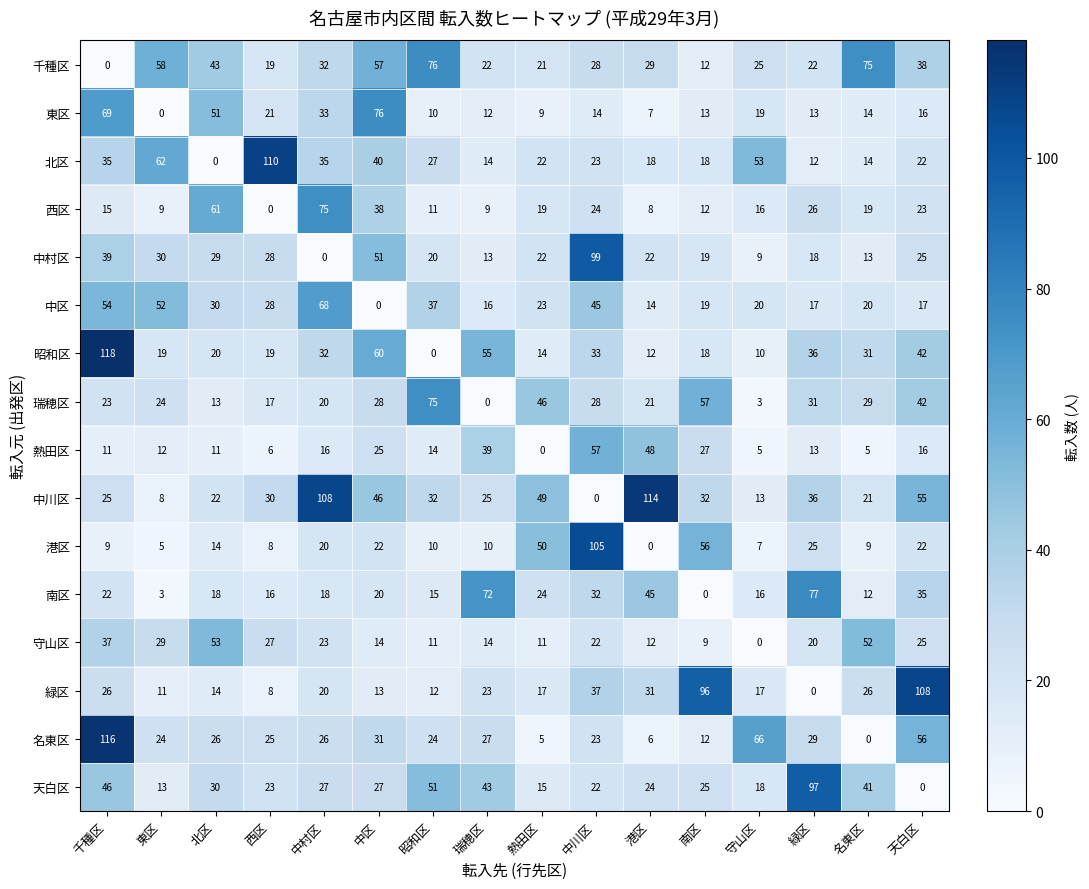

Where is 緑区 nearest to the value 54?

中川区